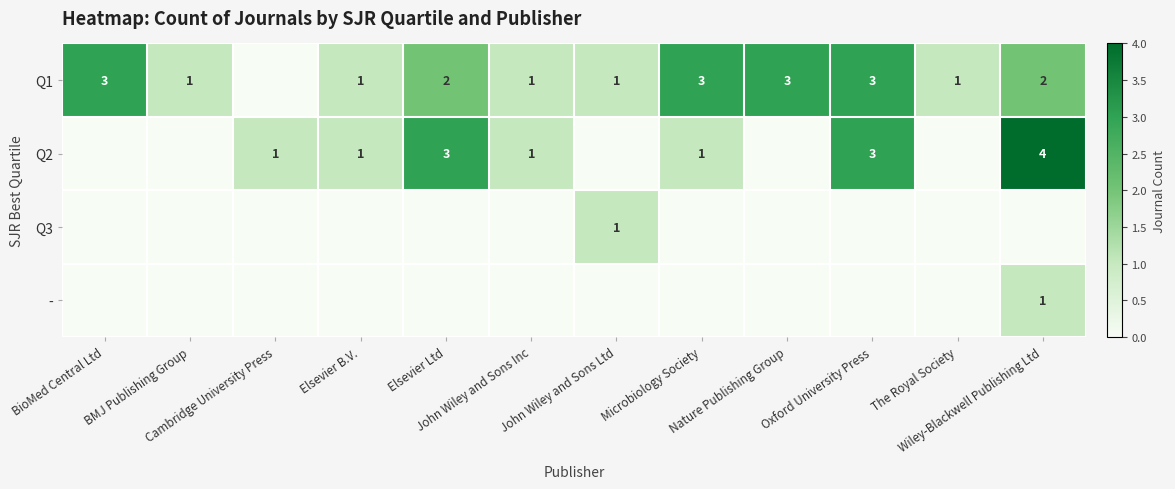

What is the maximum value shown in the chart?

4